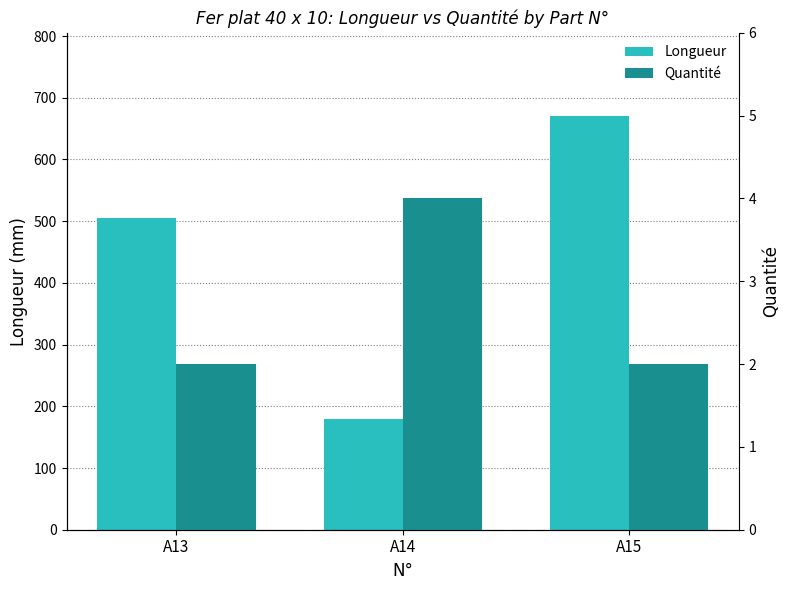

Reading left to right, transcribe all the data shown in this chart.

Longueur: A13=505	A14=180	A15=671
Quantité: A13=2	A14=4	A15=2